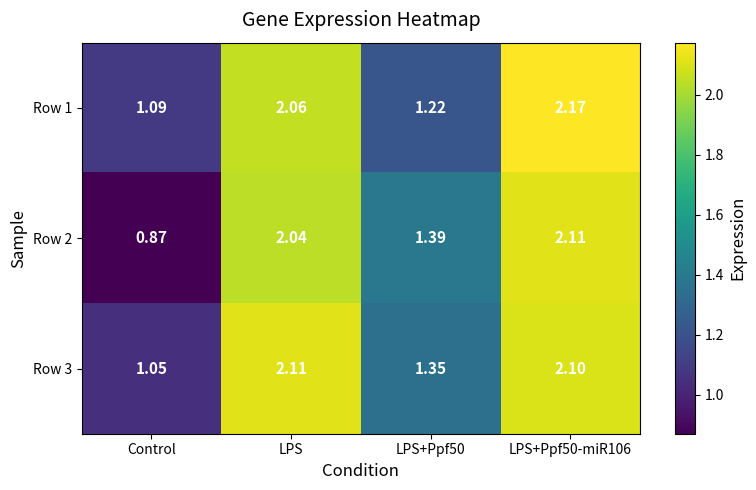

Which label corresponds to the smallest value in the chart?

Control